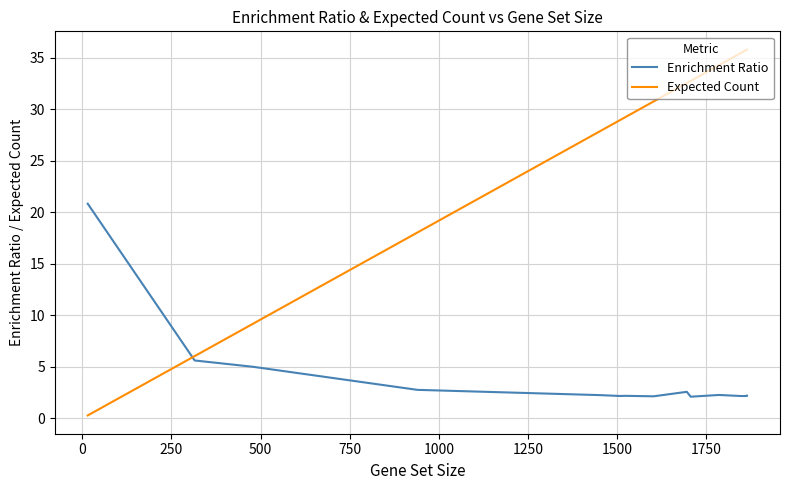

Reading right to left, list all the values displayed in this chart.

Enrichment Ratio: 2.2	2.2	2.2	2.3	2.1	2.6	2.1	2.2	2.2	2.3	2.6	2.8	5.0	5.6	20.8
Expected Count: 35.8	35.8	35.5	34.3	32.8	32.6	30.8	29.2	29.0	27.9	20.4	18.0	9.2	6.0	0.3